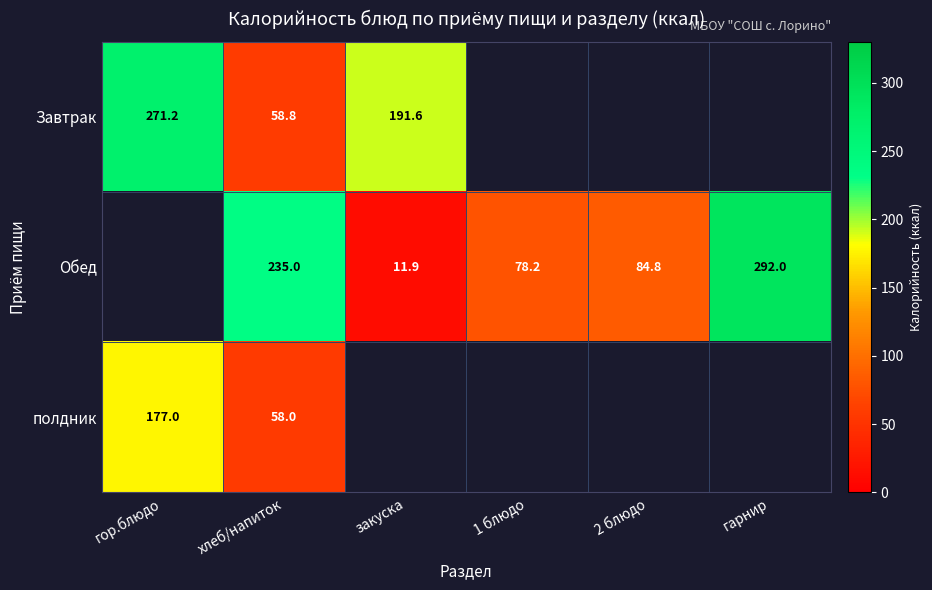

The value of Обед at 2 блюдо is 57.0. True or false?

False